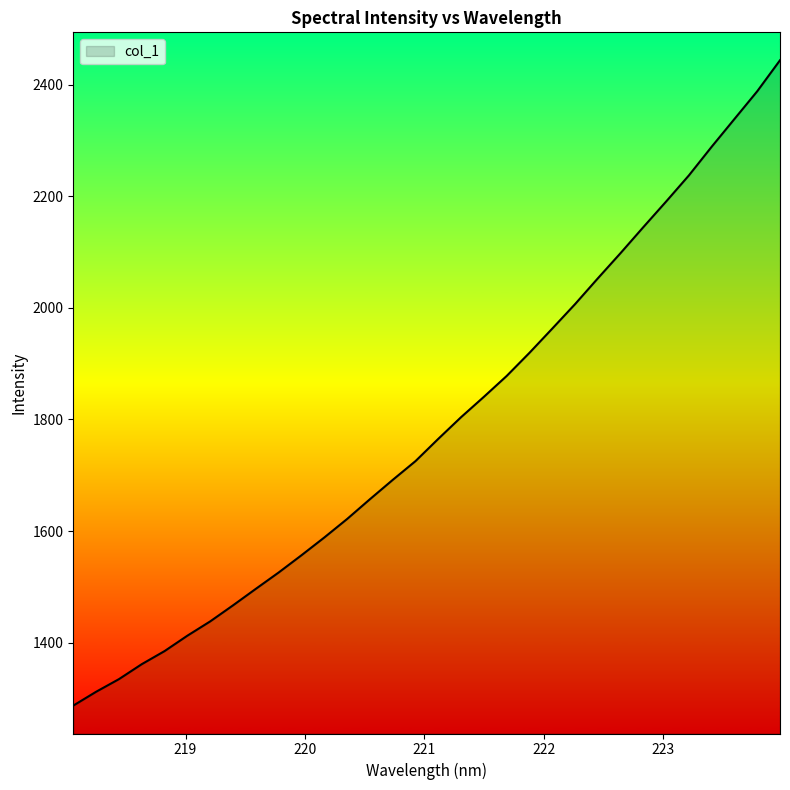

What is the smallest value displayed?

1287.4